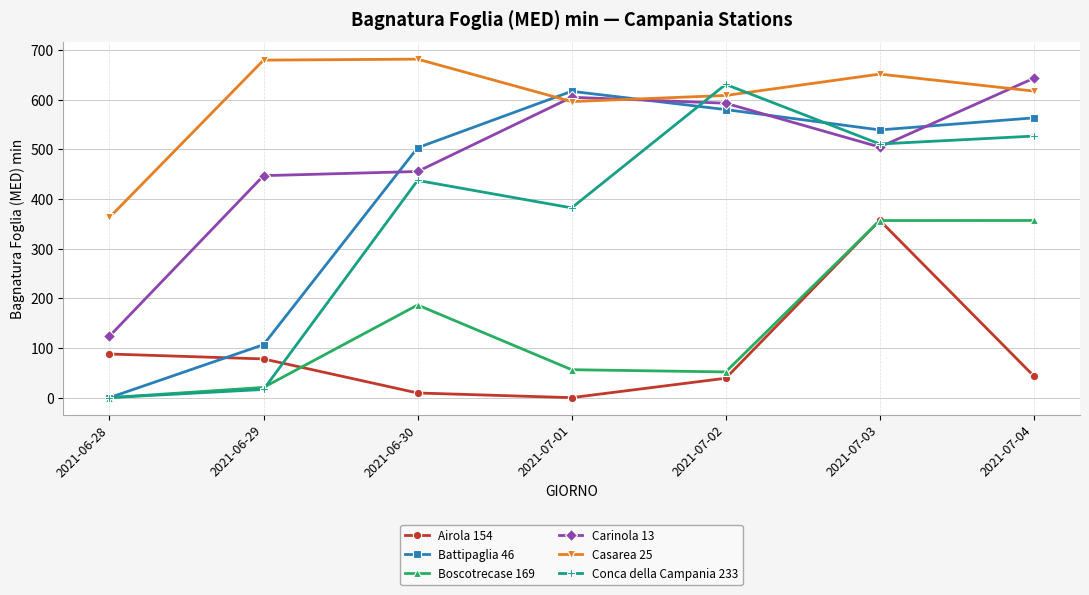

What is the average value of the Casarea 25 series?

599.8